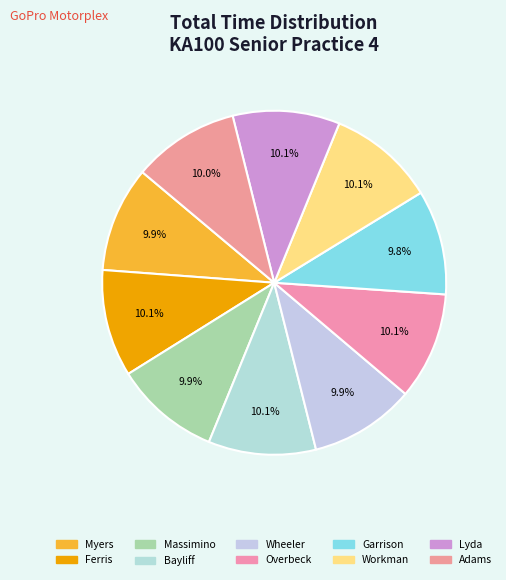

How many segments does this pie chart have?

10